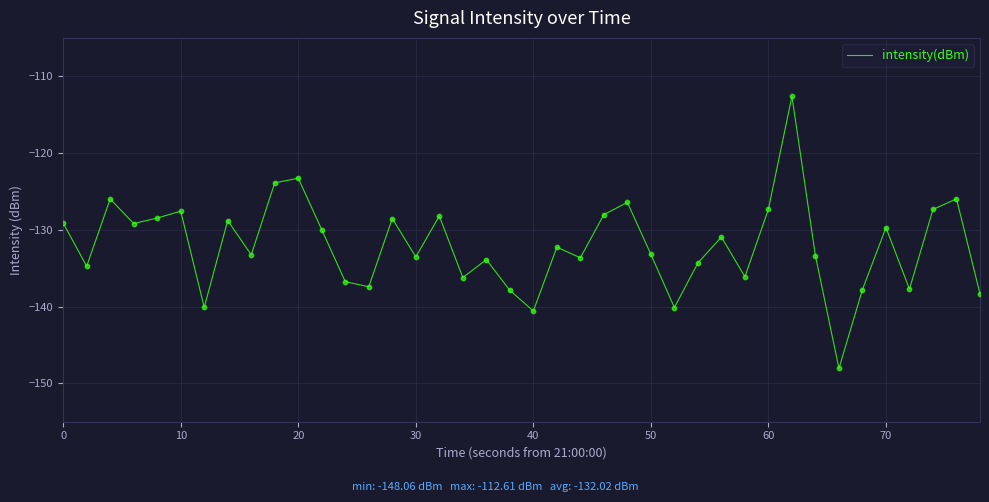

What is the greatest value displayed?

-112.6